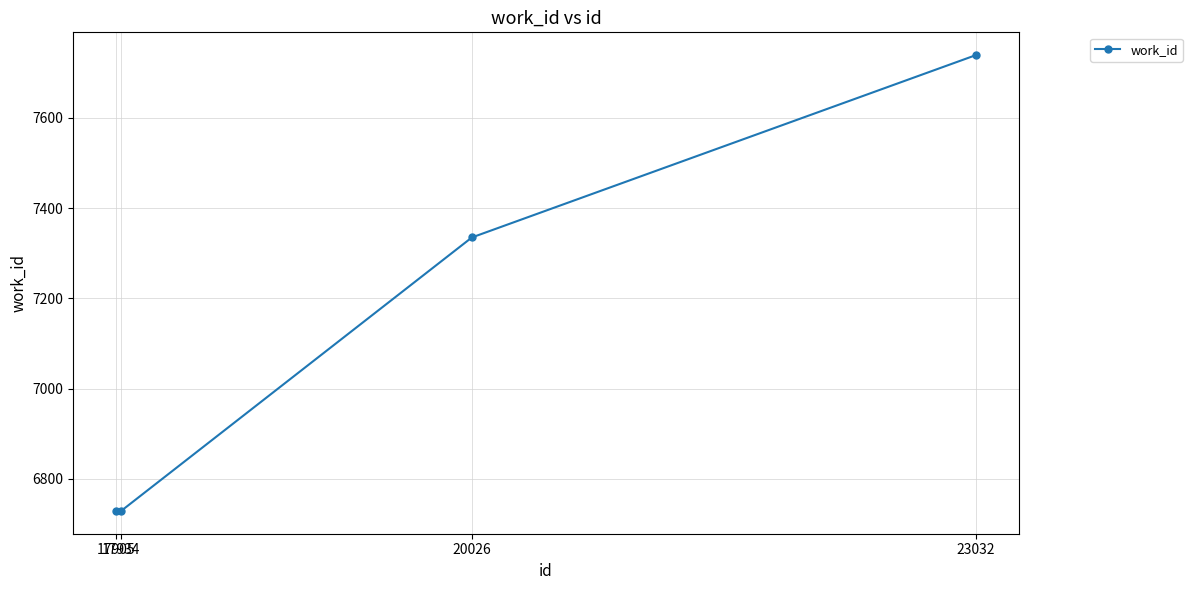

What is the smallest value displayed?

6729